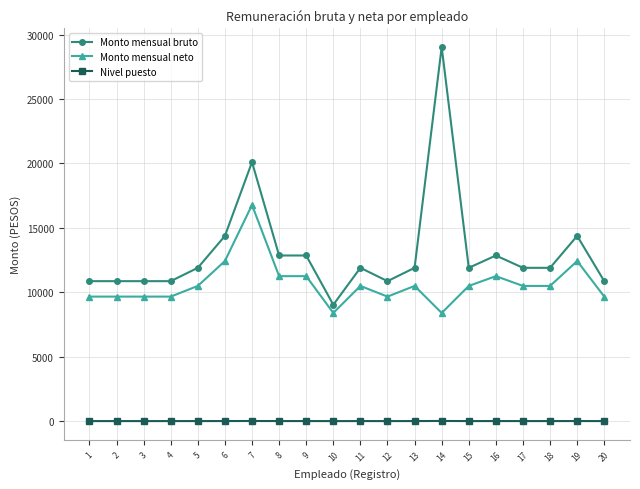

What is the minimum value for Nivel puesto?

1.0